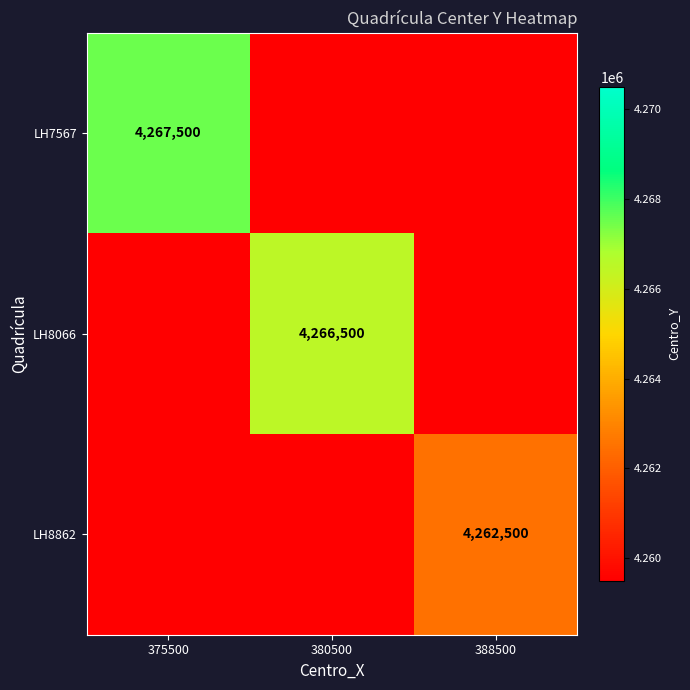

What is the sum of all LH8066 values?

4266500